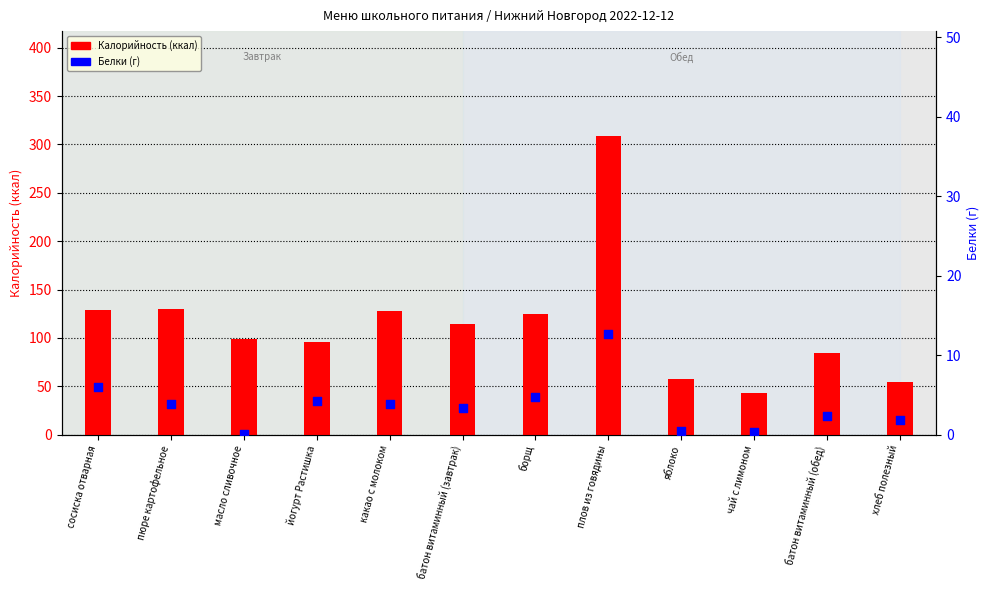

Which series reaches the minimum Y coordinate?

Белки